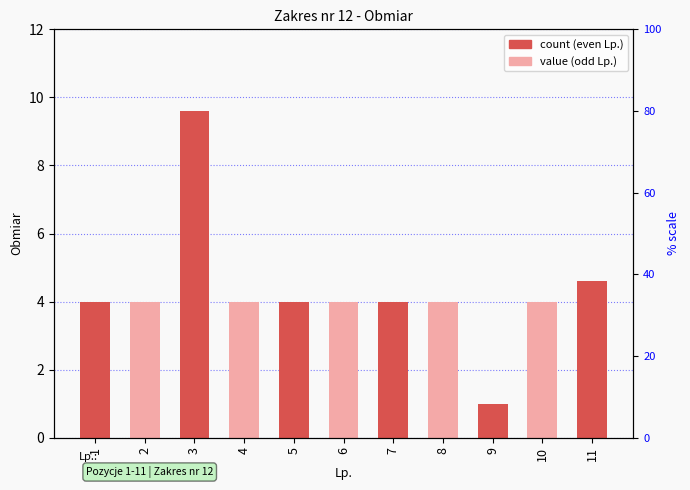

At which label is the value closest to 5?

11